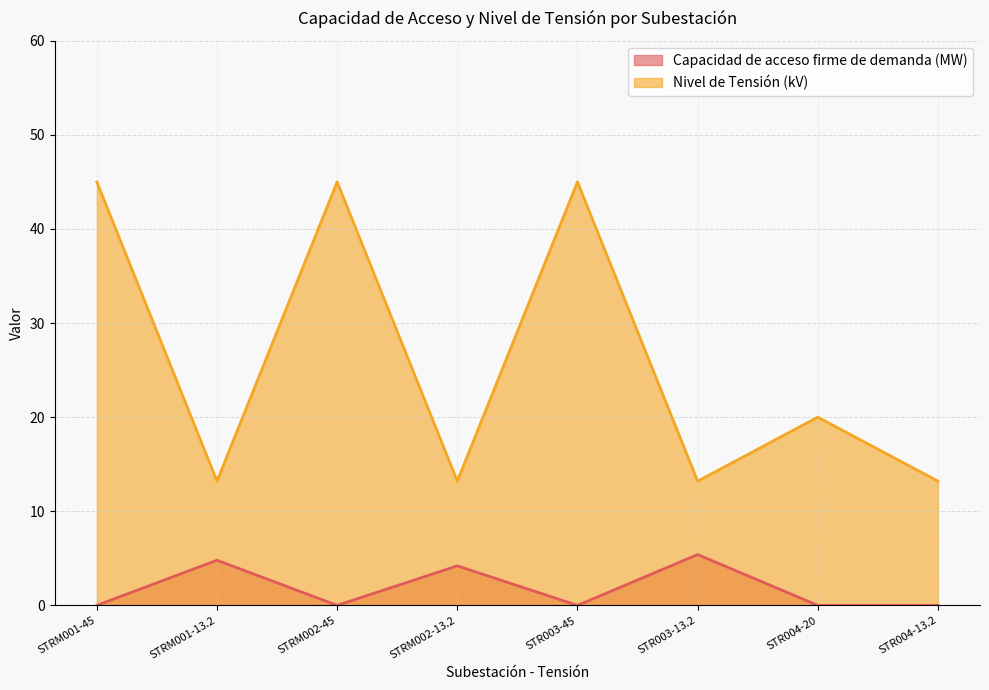

Does the chart display data point markers on the line(s)?

No